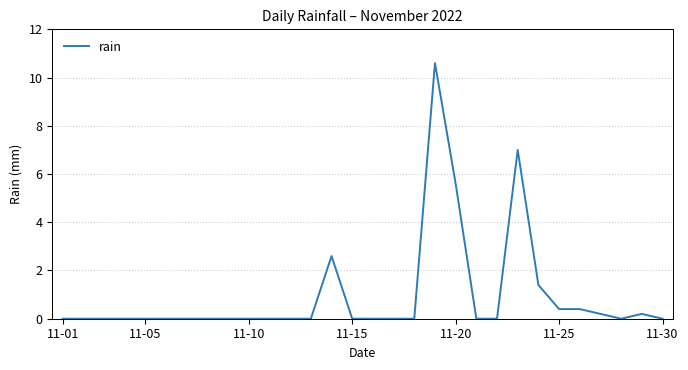

What is the maximum value shown in the chart?

10.6